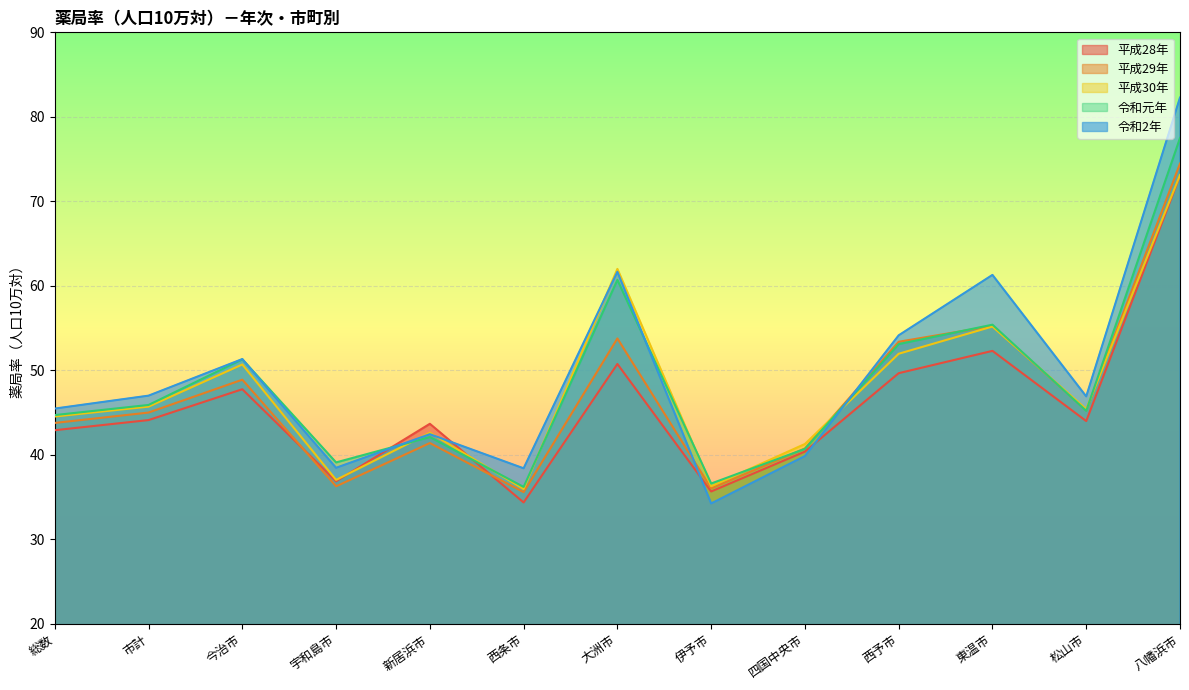

What is the total value across all series at 八幡浜市?

380.4